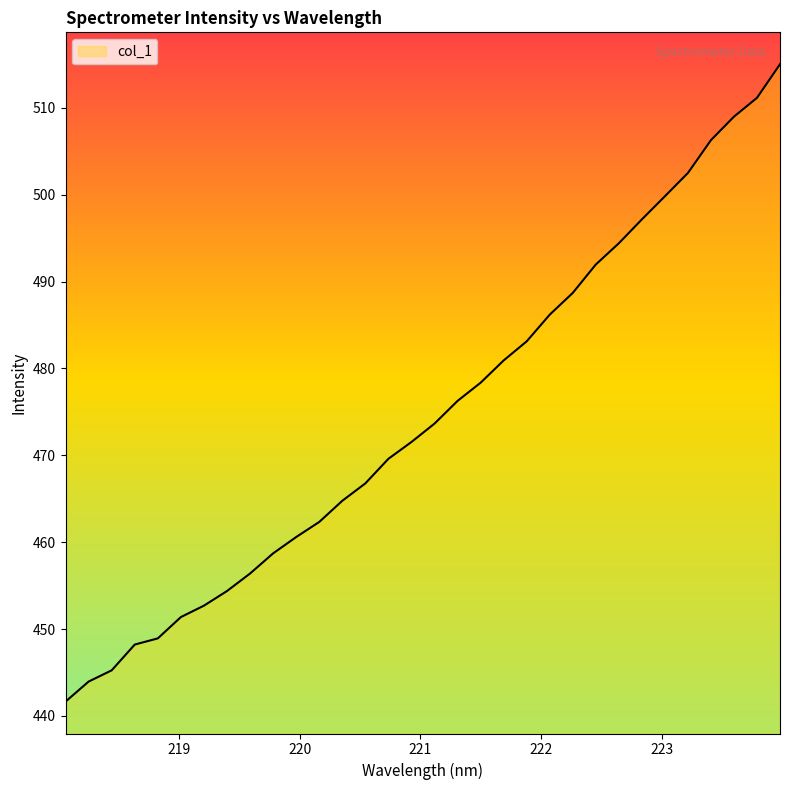

What is the maximum value shown in the chart?

515.0